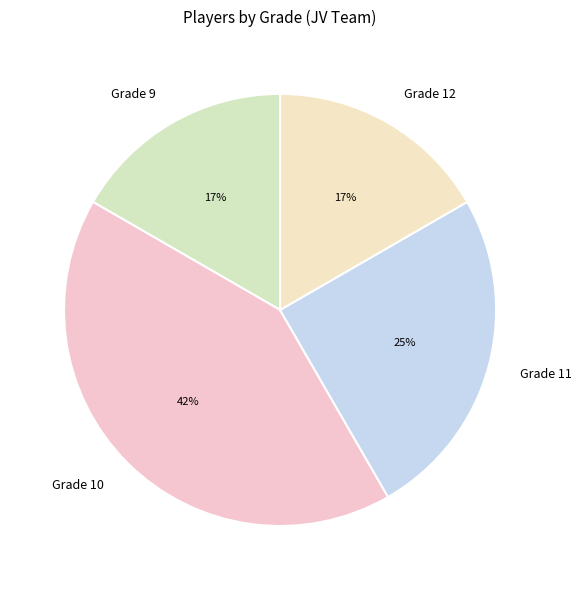

Is the sum of Grade 10 and Grade 12 greater than half?

Yes